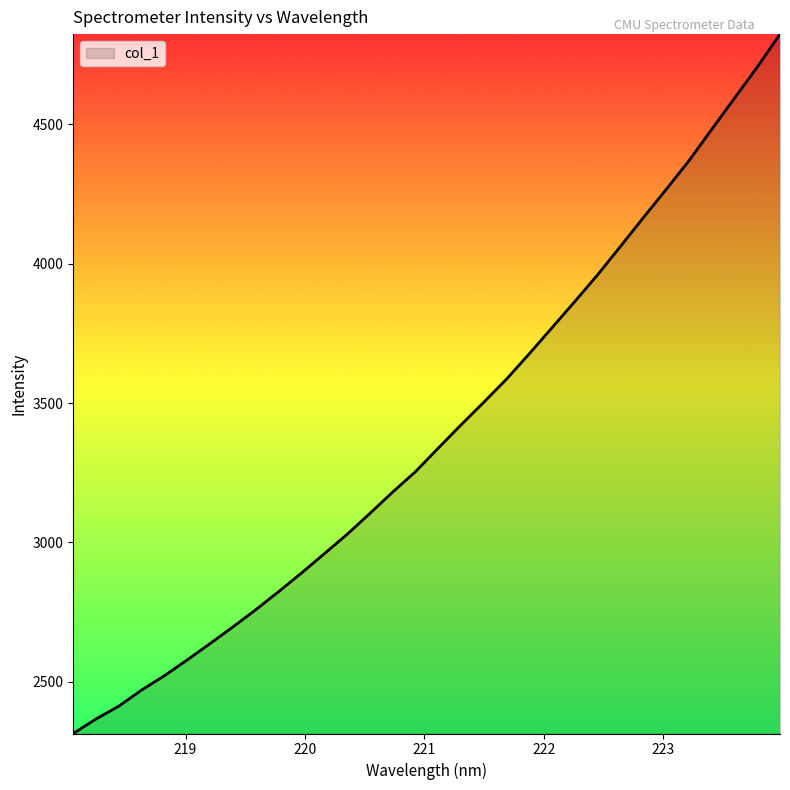

What is the maximum value shown in the chart?

4824.4